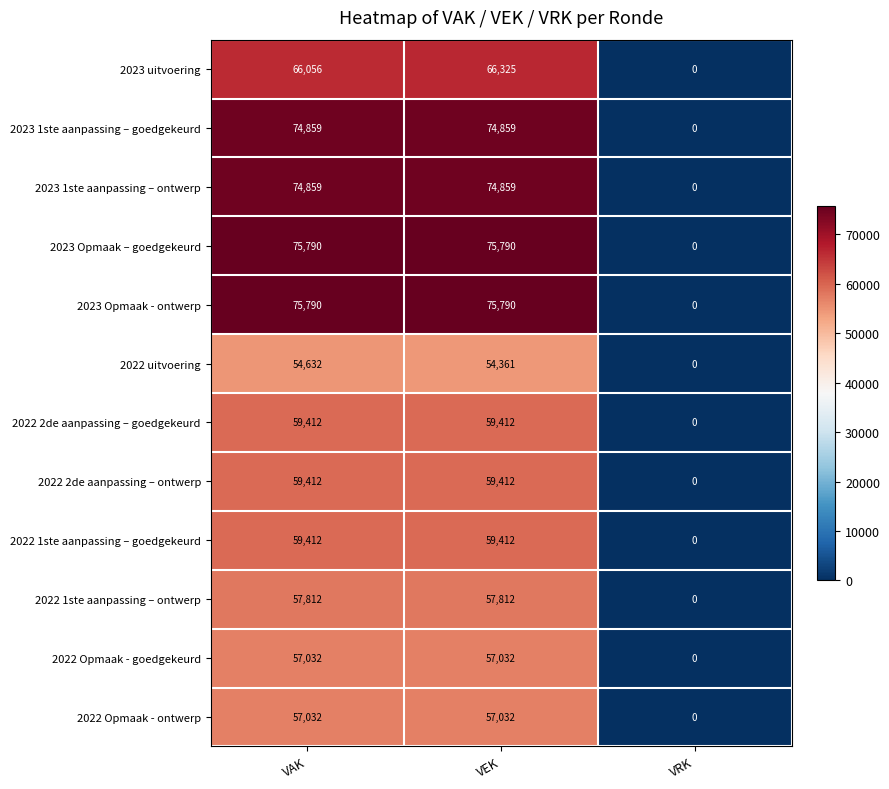

Is the value of 2023 1ste aanpassing – ontwerp at VAK greater than the value of 2023 Opmaak – goedgekeurd at VEK?

No